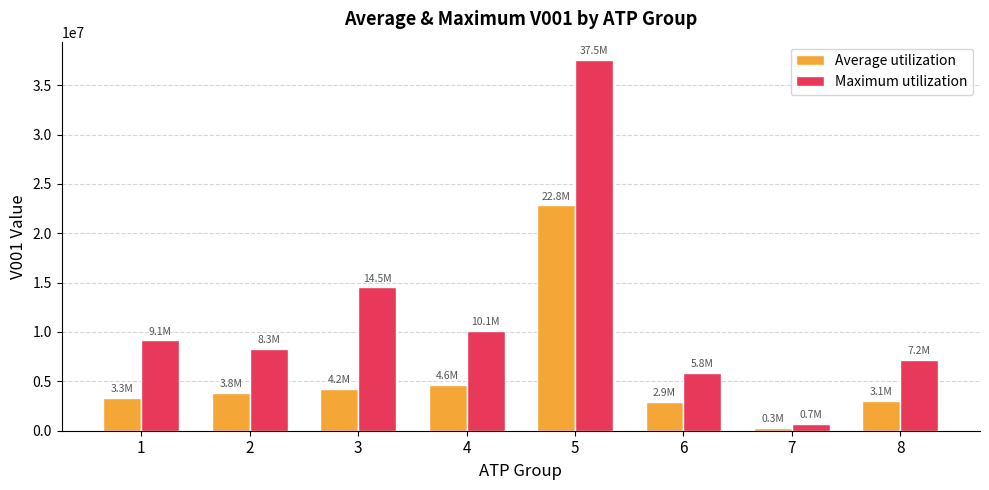

What is the lowest value of the Maximum utilization series?

674679.4